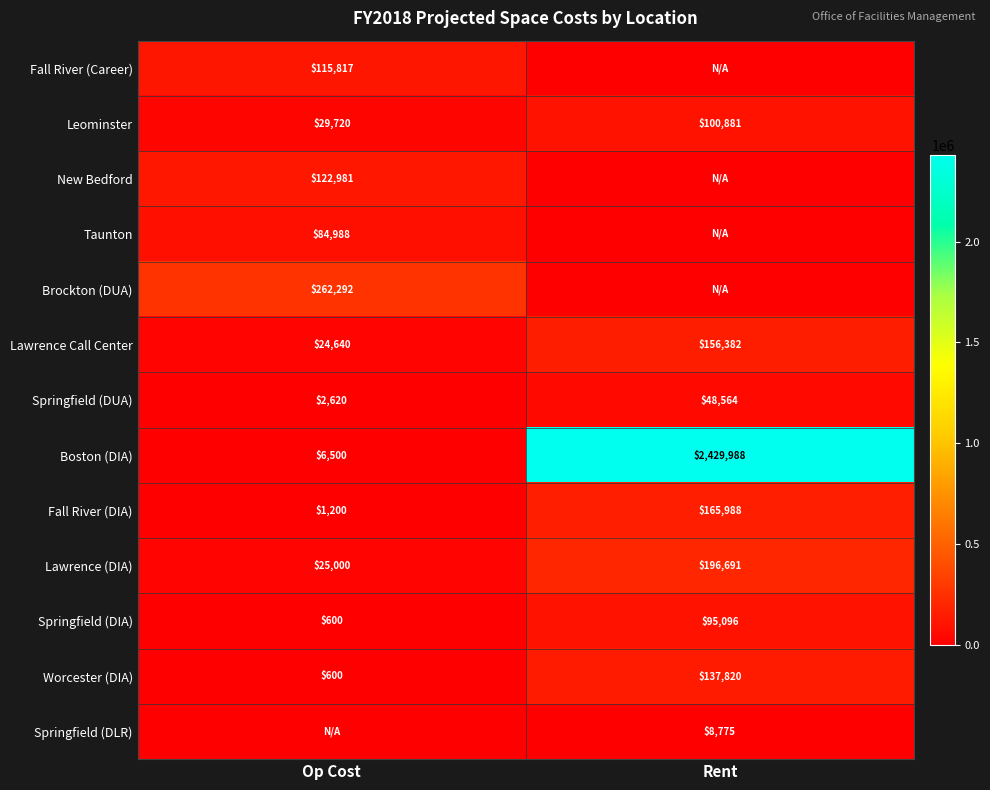

Rank the categories by Worcester (DIA) value from highest to lowest.

Rent, Op Cost